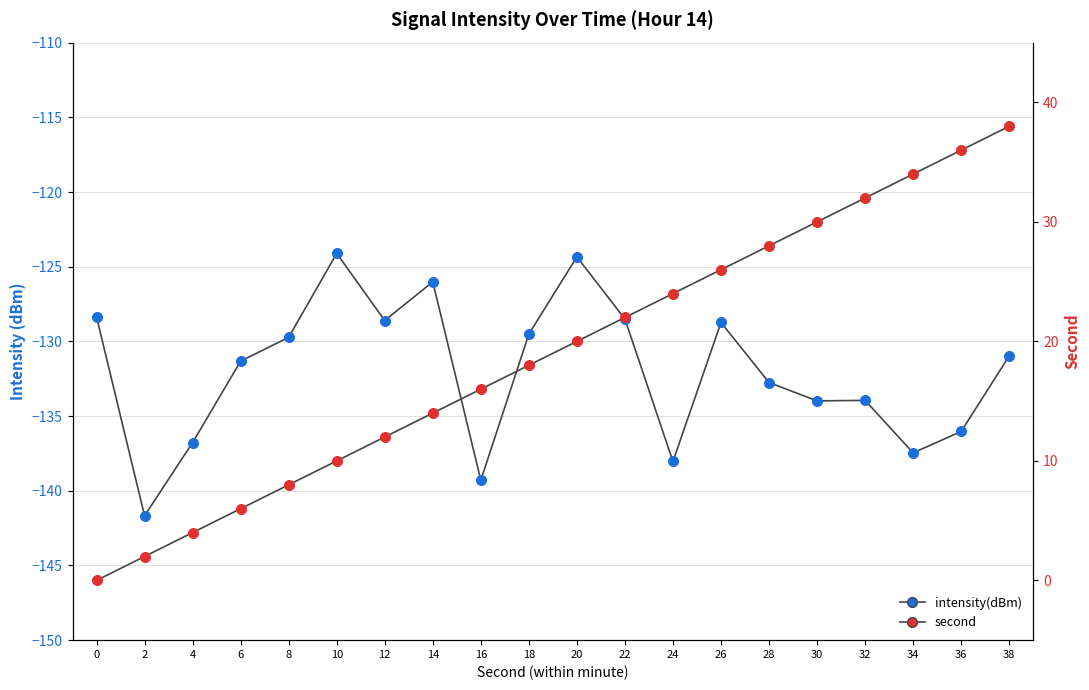

What is the total value across all series at 16?

-123.3